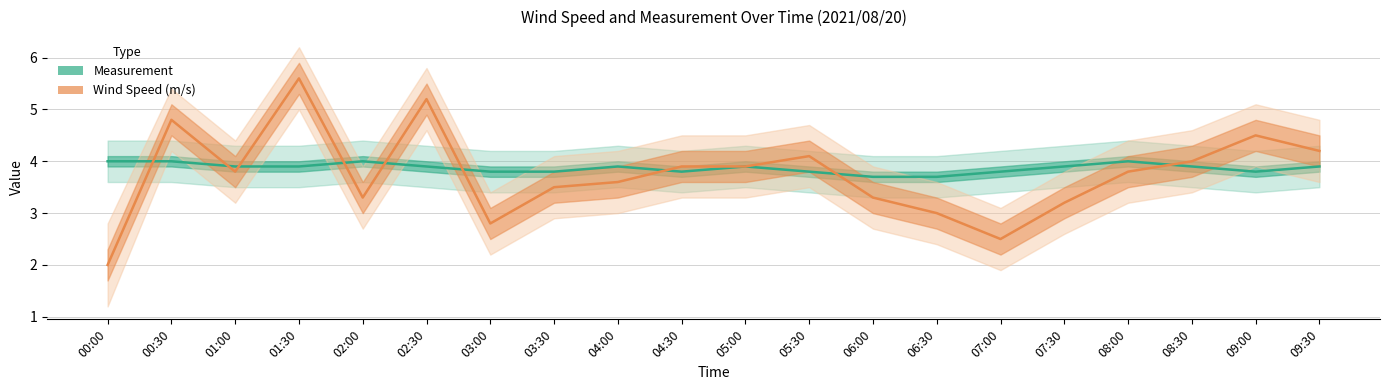

Is it true that Wind Speed (m/s) equals 2.1 at 05:30?

False